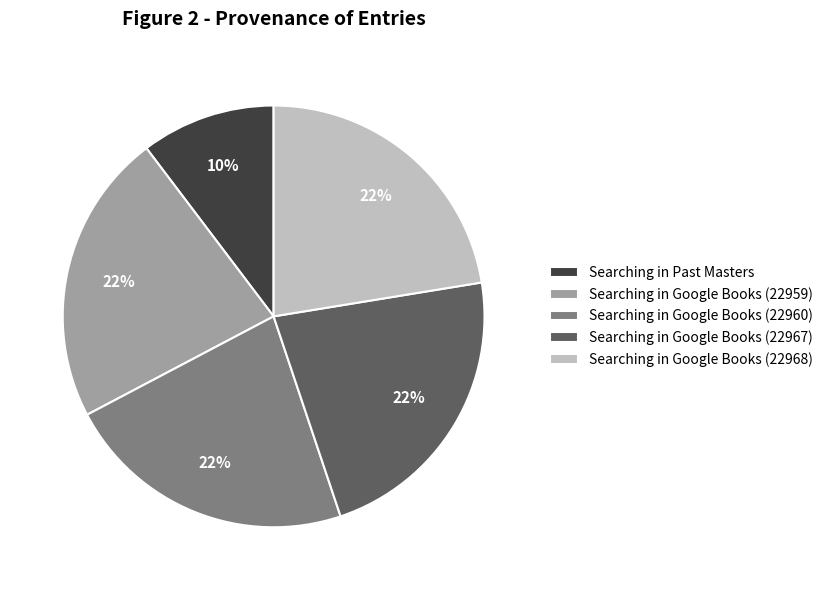

Is there a majority slice in this chart?

No